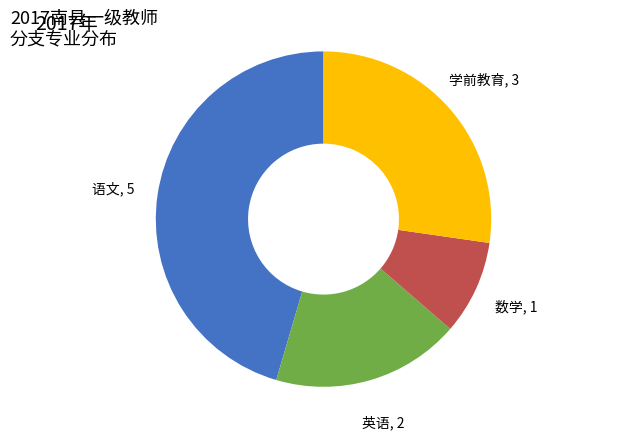

Is there any slice that represents more than half of the pie?

No